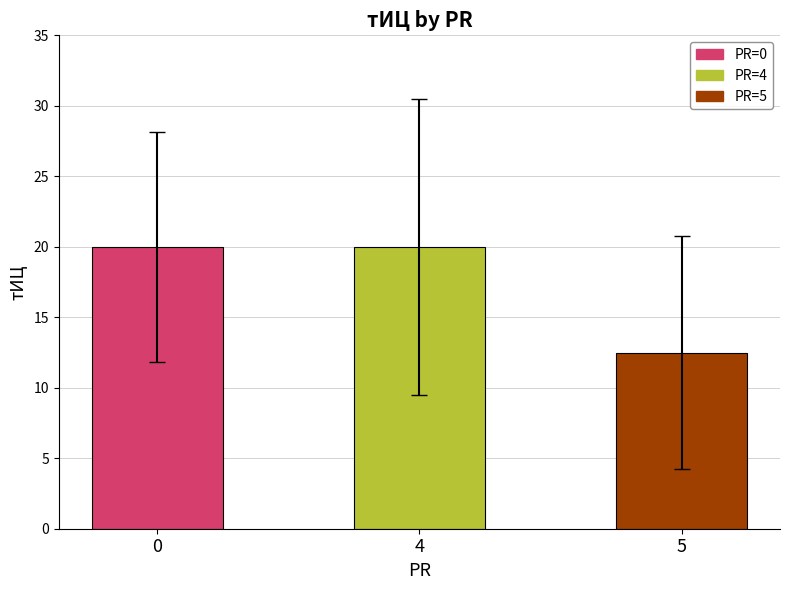

Where is the data nearest to the value 16?

5